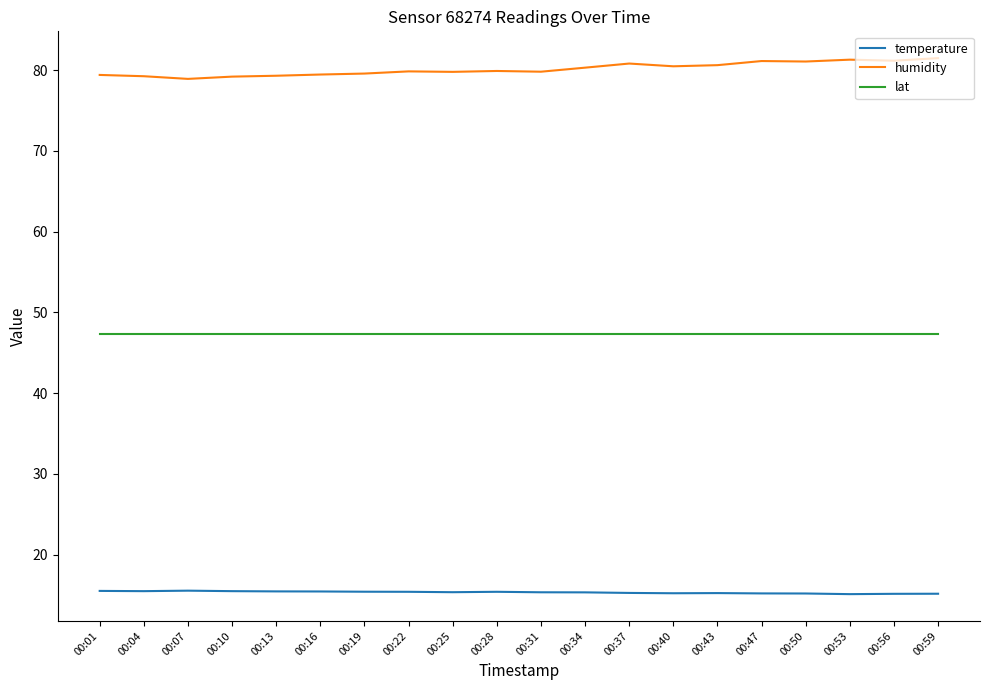

What is the lowest value of the humidity series?

78.9